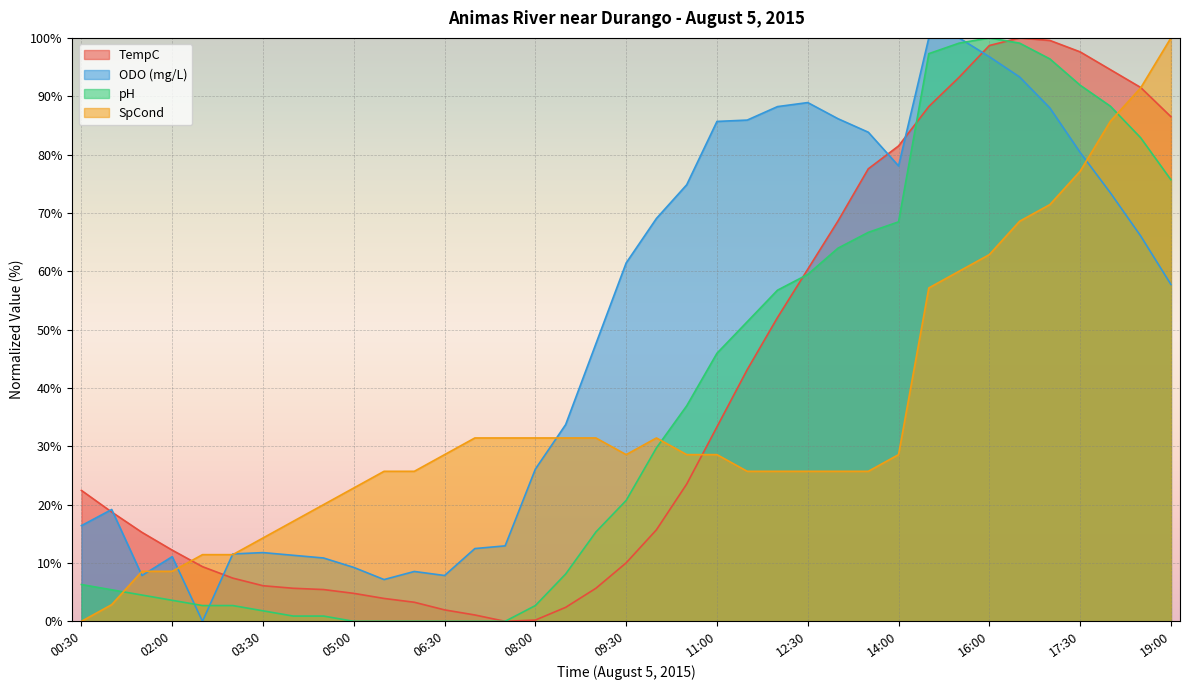

True or false: TempC has more than 2 interior local peaks.

False